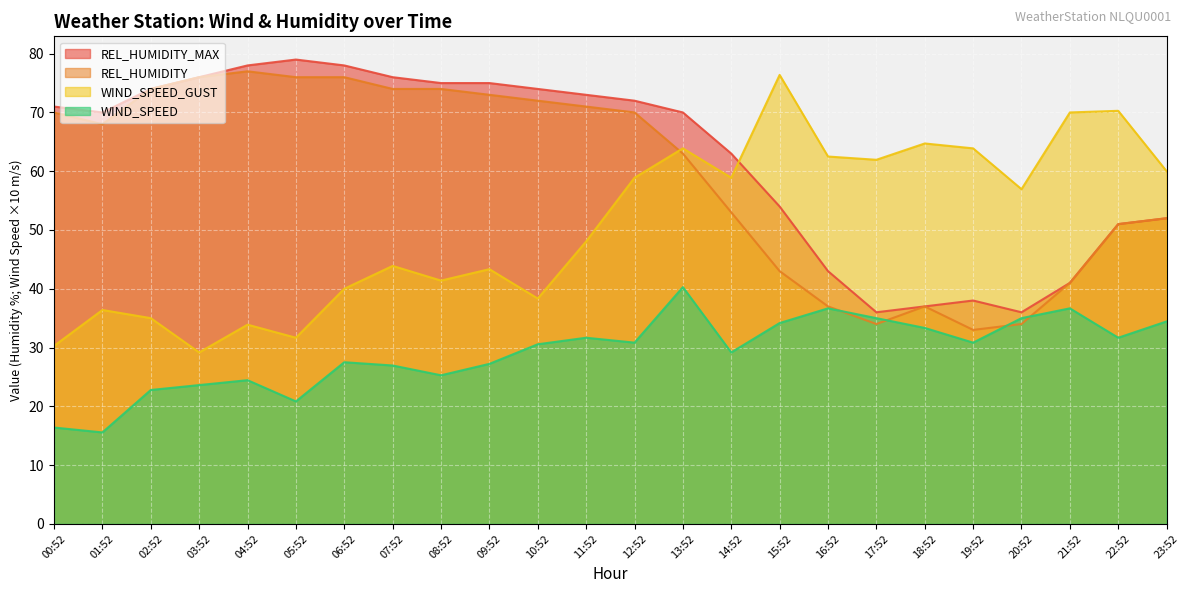

At which category is the sum across all series the highest?

13:52